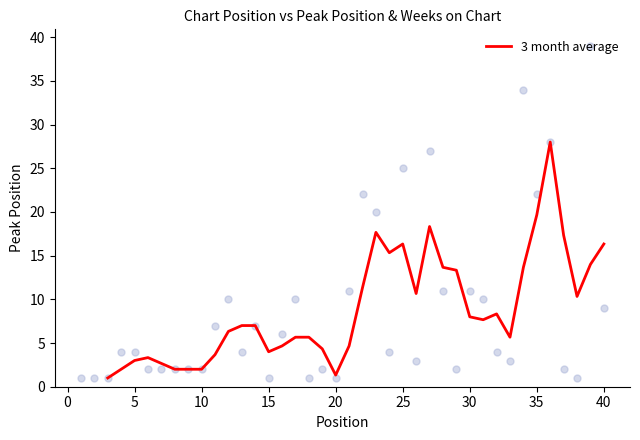

What is the highest value of the 3 month average series?

28.0